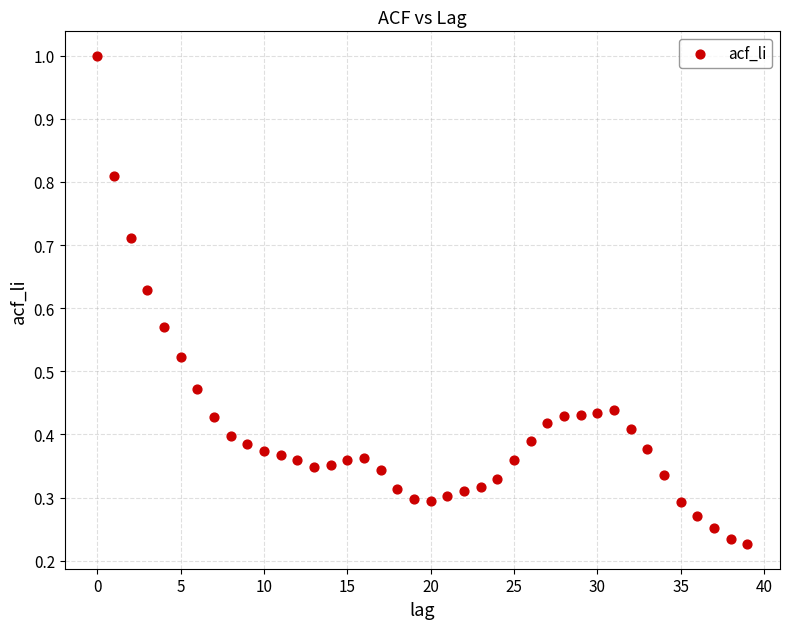

How many points are shown in the scatter plot?

40